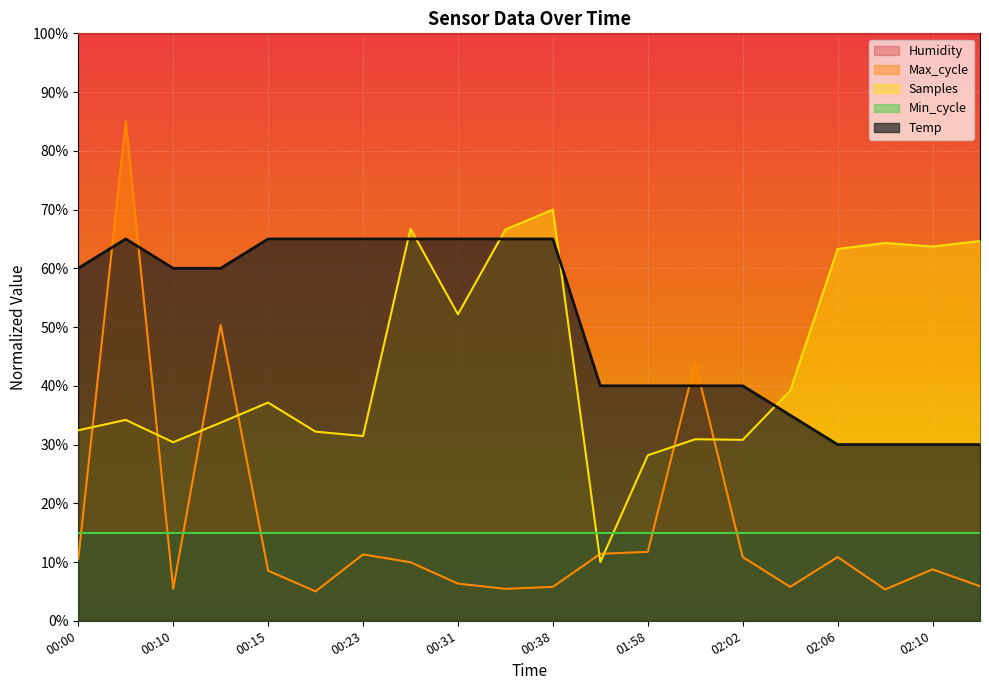

Is the value of Max_cycle at 02:00 greater than the value of Temp at 02:06?

Yes